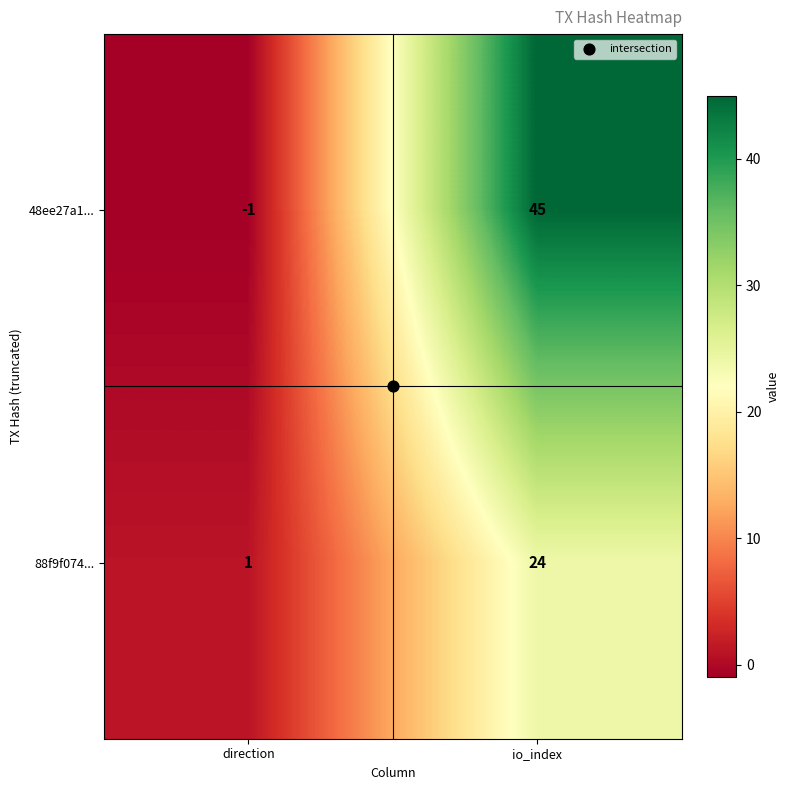

At which category is the sum across all series the highest?

io_index